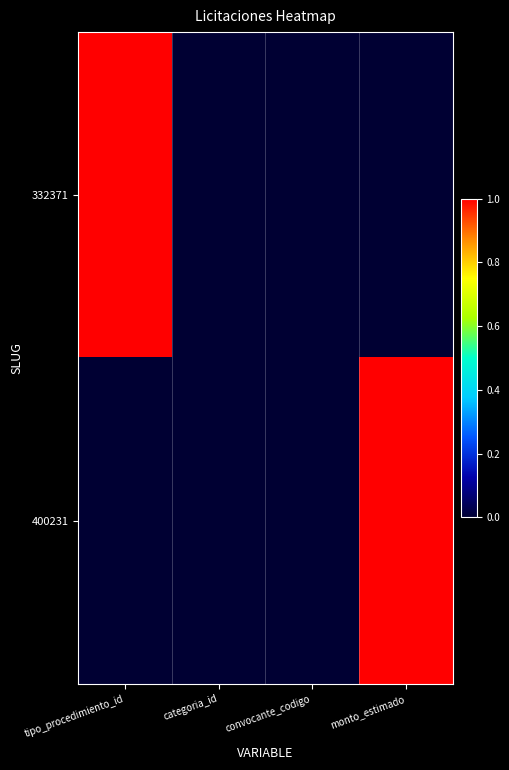

Reading left to right, what are all the values shown in this chart?

332371: tipo_procedimiento_id=1	categoria_id=0	convocante_codigo=0	monto_estimado=0
400231: tipo_procedimiento_id=0	categoria_id=0	convocante_codigo=0	monto_estimado=1